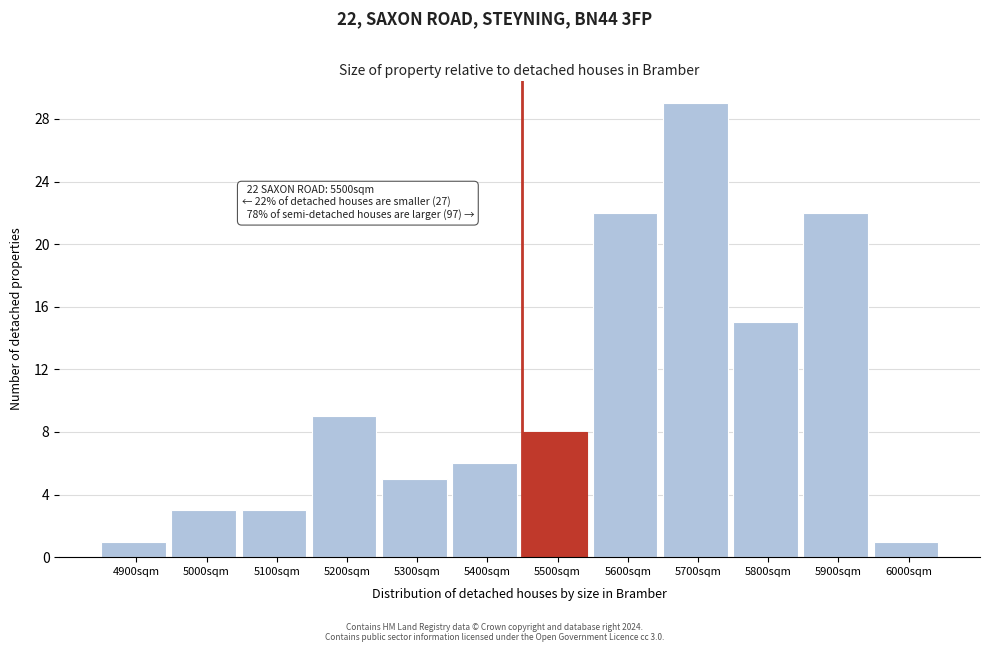

Reading left to right, list all the values displayed in this chart.

4900sqm=1	5000sqm=3	5100sqm=3	5200sqm=9	5300sqm=5	5400sqm=6	5500sqm=8	5600sqm=22	5700sqm=29	5800sqm=15	5900sqm=22	6000sqm=1